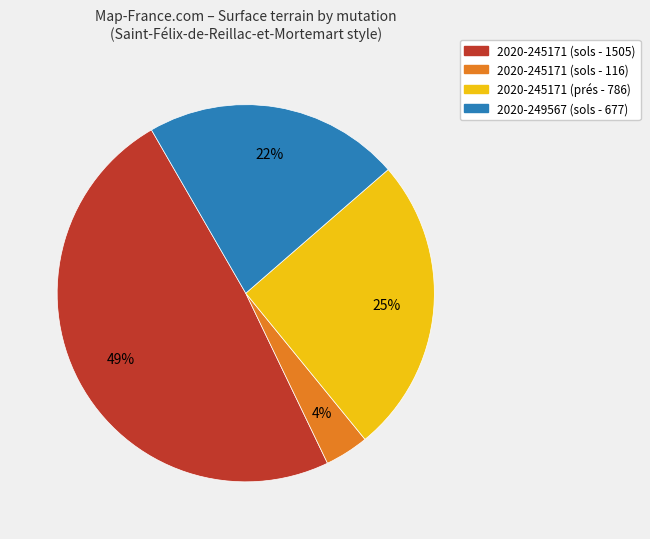

Between 2020-249567 (sols - 677) and 2020-245171 (sols - 116), which is larger?

2020-249567 (sols - 677)